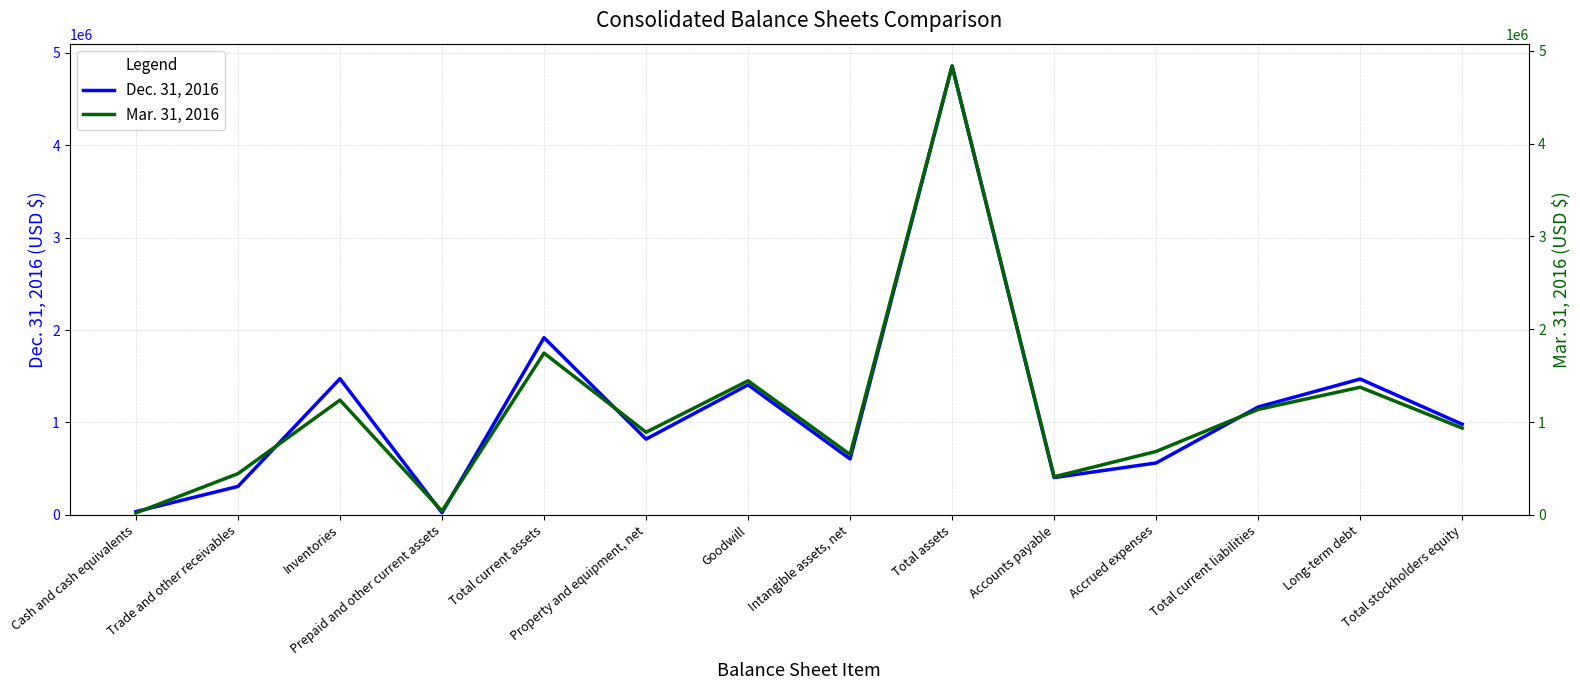

Is it true that Mar. 31, 2016 equals 1953447 at Total current liabilities?

False